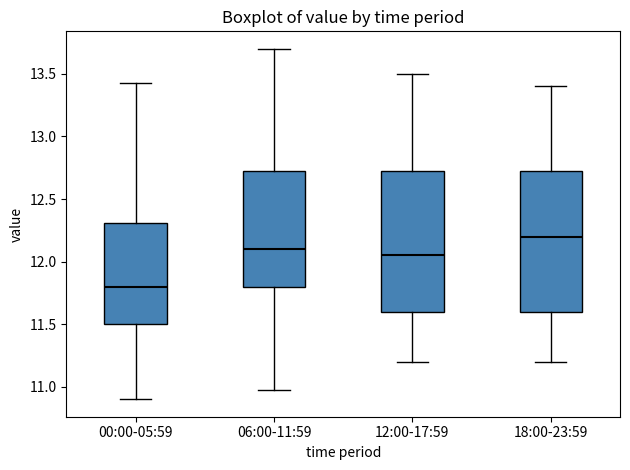

Which box has the lowest median line?

00:00-05:59